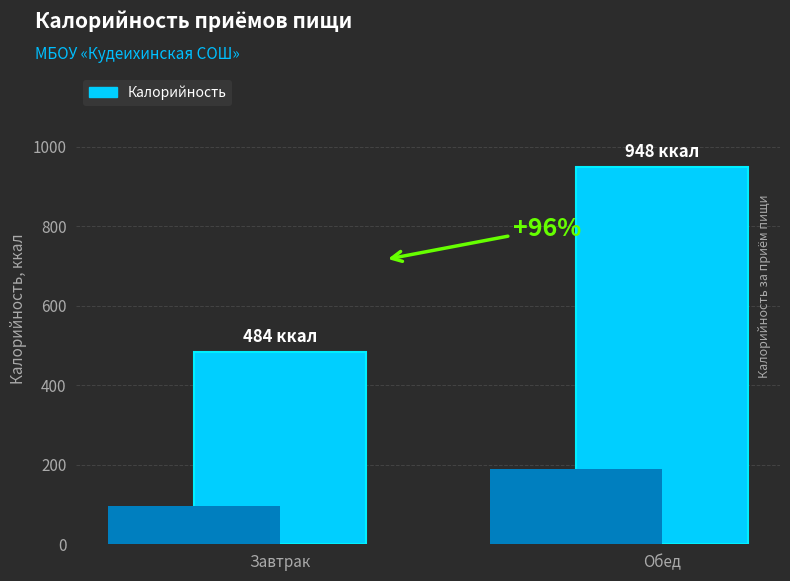

Between Завтрак and Обед, which is larger?

Обед